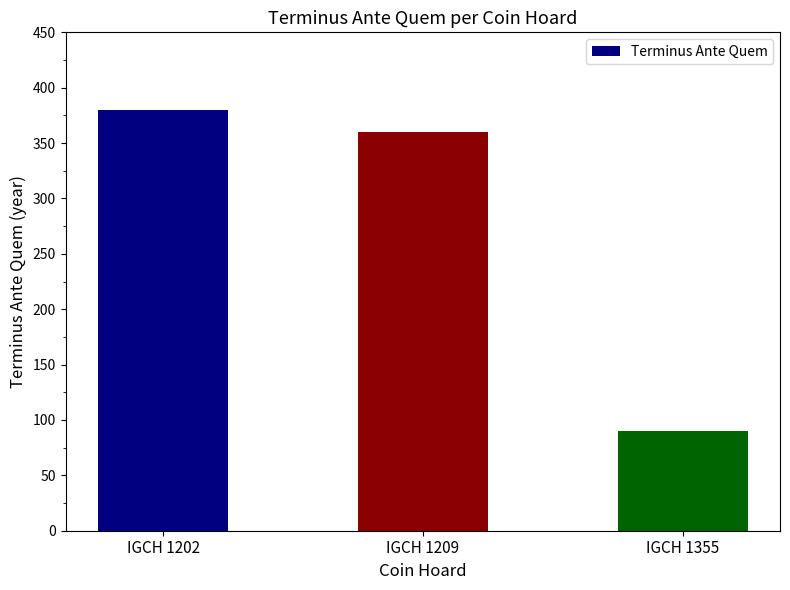

What is the value of the 3rd bar from the left?

90